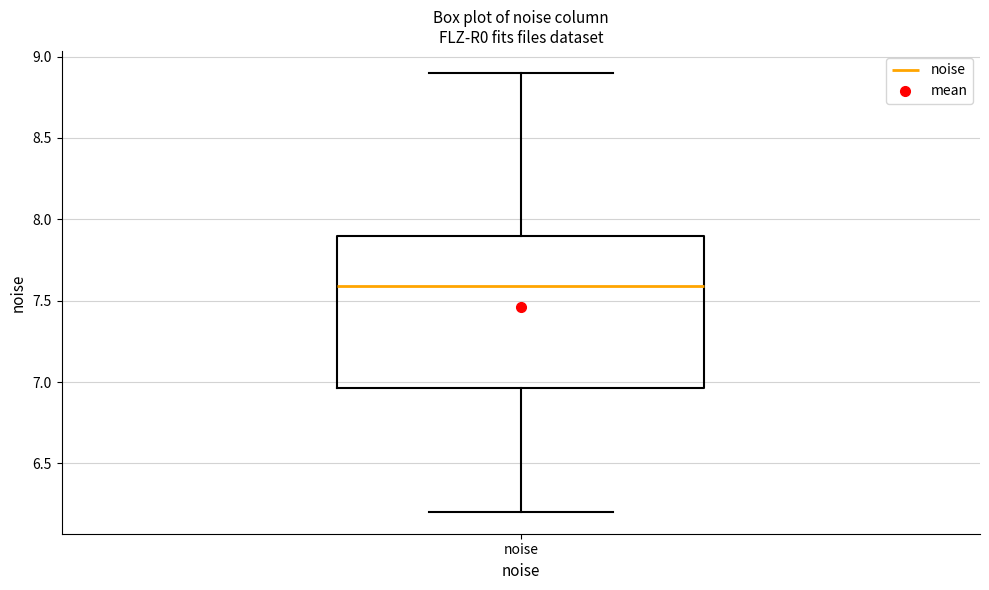

Transcribe this box plot: give where the median line is, the range the box spans, and where the two whiskers end, as read against the y-axis. The values are not printed on the chart, so give them approximately, as read against the axis.

median 7.60, box 6.95 to 7.90, whiskers 6.20 to 8.90